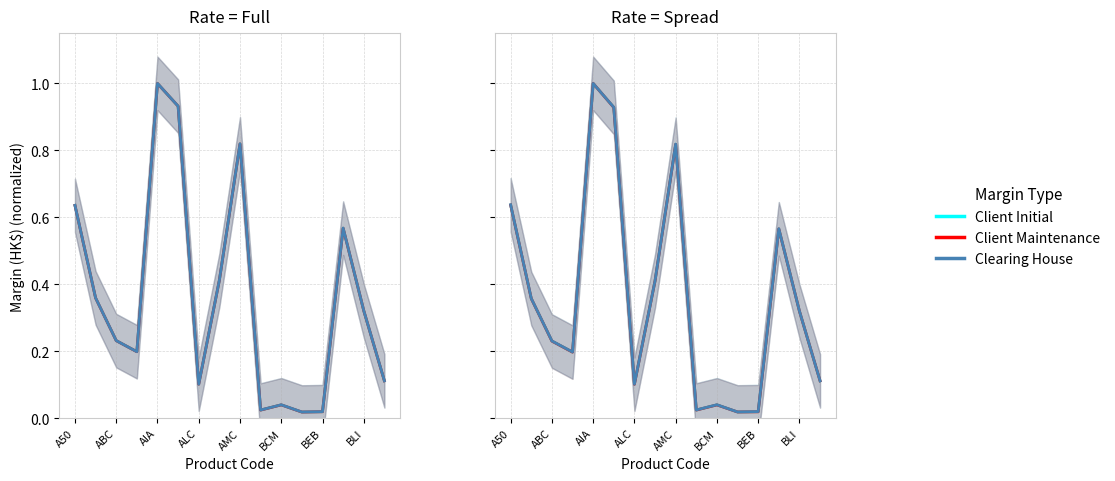

How many data points does each series have?

16